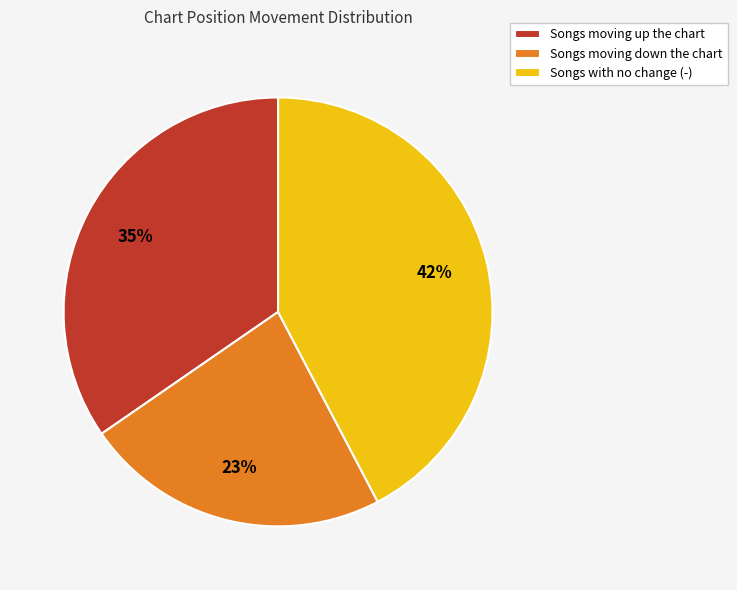

The Songs with no change (-) slice represents 42% of the pie. True or false?

True